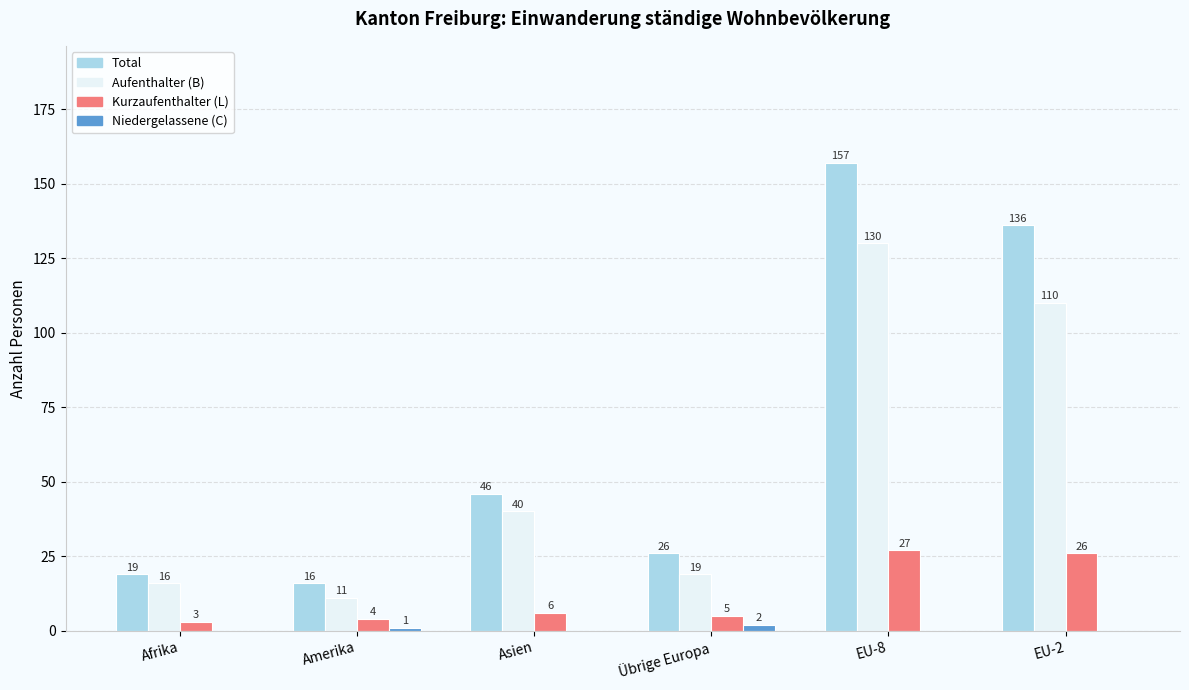

Which category has the highest value in the Niedergelassene (C) series?

Übrige Europa